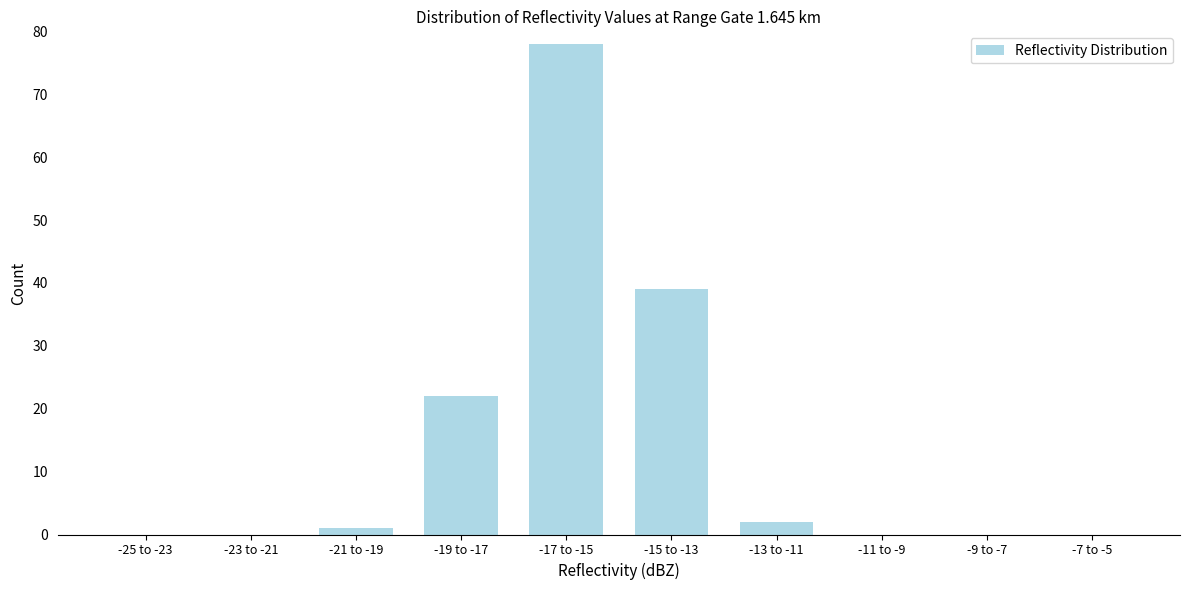

Reading left to right, list all the values displayed in this chart.

-25 to -23=0	-23 to -21=0	-21 to -19=1	-19 to -17=22	-17 to -15=78	-15 to -13=39	-13 to -11=2	-11 to -9=0	-9 to -7=0	-7 to -5=0